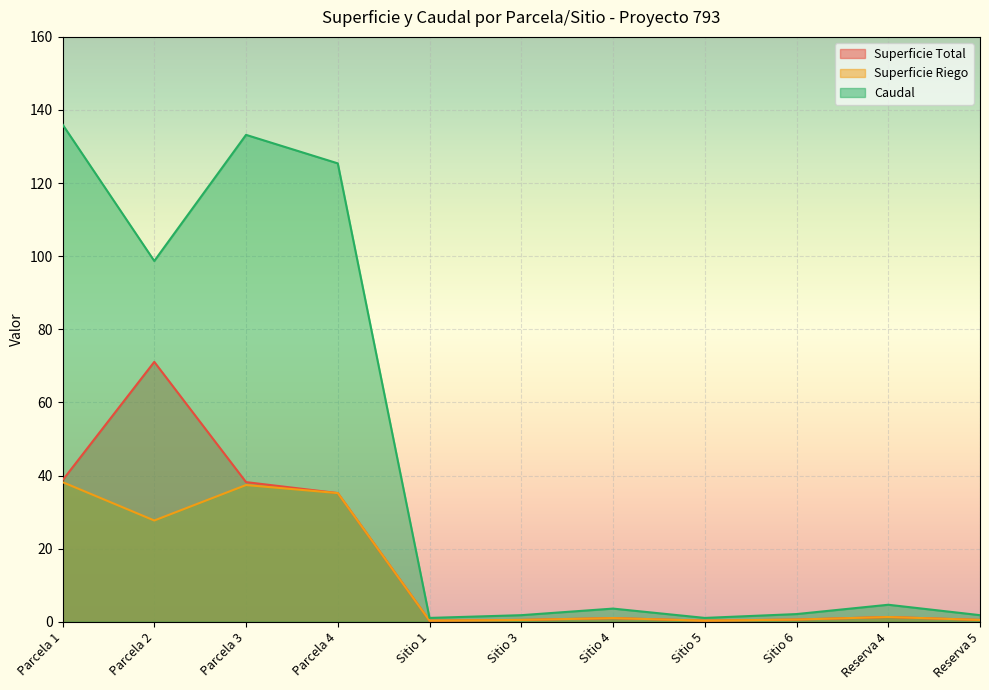

True or false: Caudal and Superficie Total intersect in this chart.

False